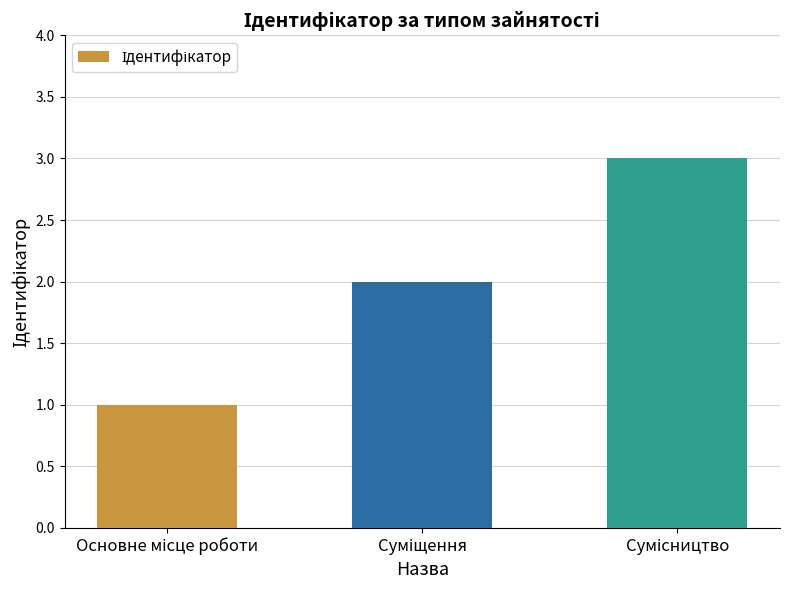

How many bars are there in total?

3